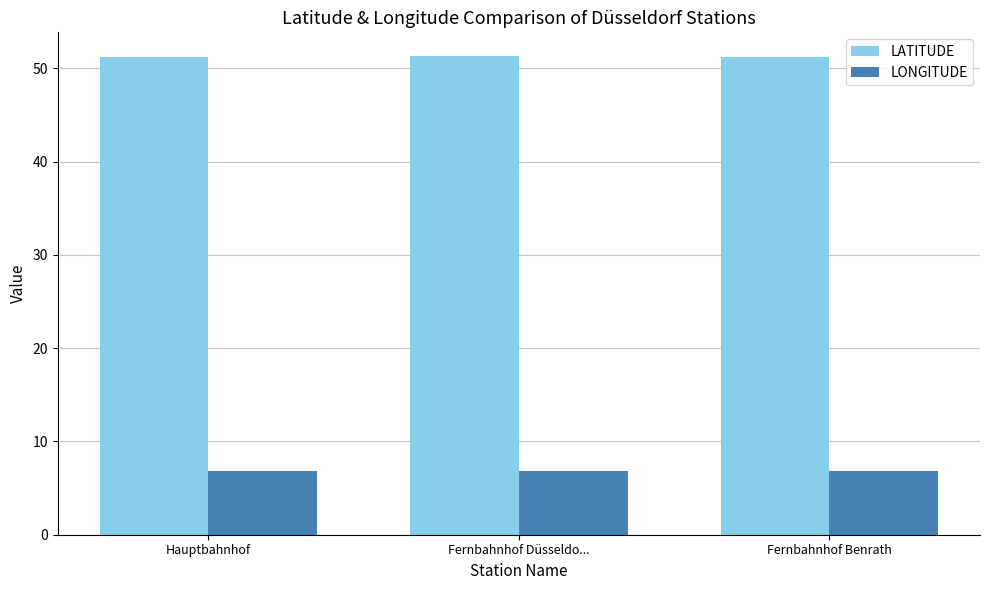

What are all the series names shown in the legend?

LATITUDE, LONGITUDE